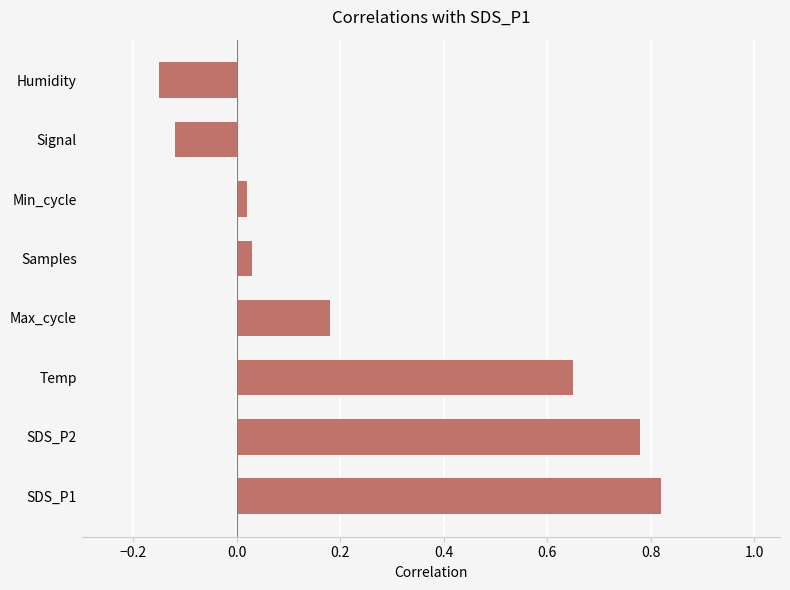

What is the average value?

0.3